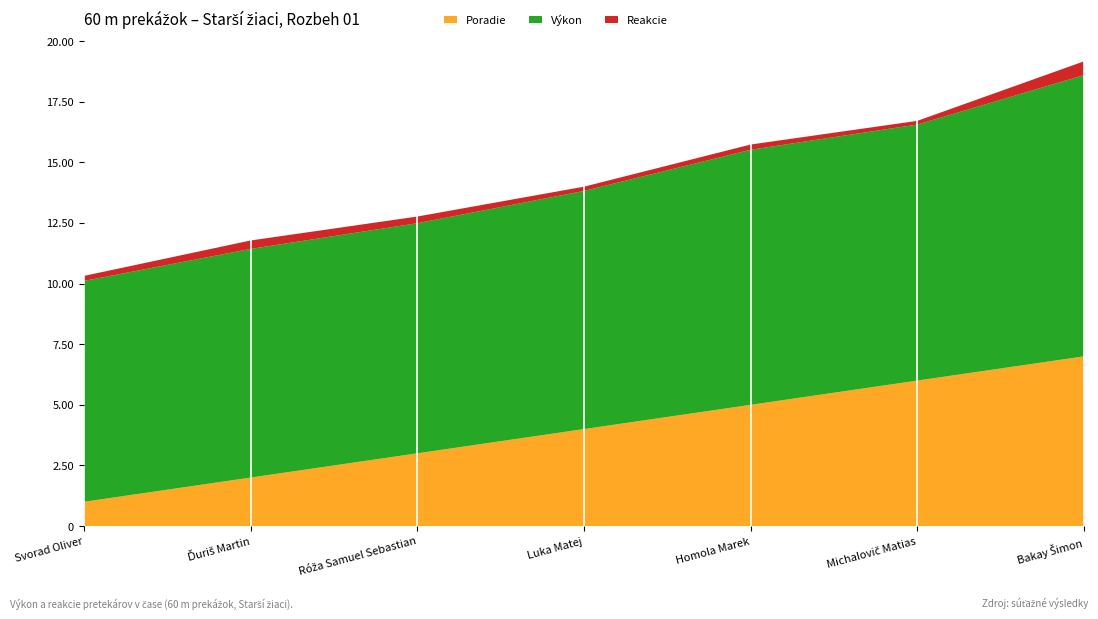

Reading left to right, list all the values displayed in this chart.

Poradie: Svorad Oliver=1.0	Ďuriš Martin=2.0	Róža Samuel Sebastian=3.0	Luka Matej=4.0	Homola Marek=5.0	Michalovič Matias=6.0	Bakay Šimon=7.0
Výkon: Svorad Oliver=9.1	Ďuriš Martin=9.4	Róža Samuel Sebastian=9.5	Luka Matej=9.8	Homola Marek=10.5	Michalovič Matias=10.6	Bakay Šimon=11.6
Reakcie: Svorad Oliver=0.2	Ďuriš Martin=0.3	Róža Samuel Sebastian=0.3	Luka Matej=0.2	Homola Marek=0.2	Michalovič Matias=0.2	Bakay Šimon=0.6